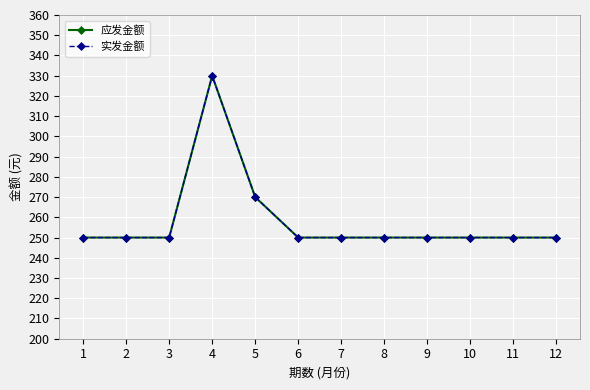

What is the difference between the second highest and second lowest values in the 应发金额 series?

20